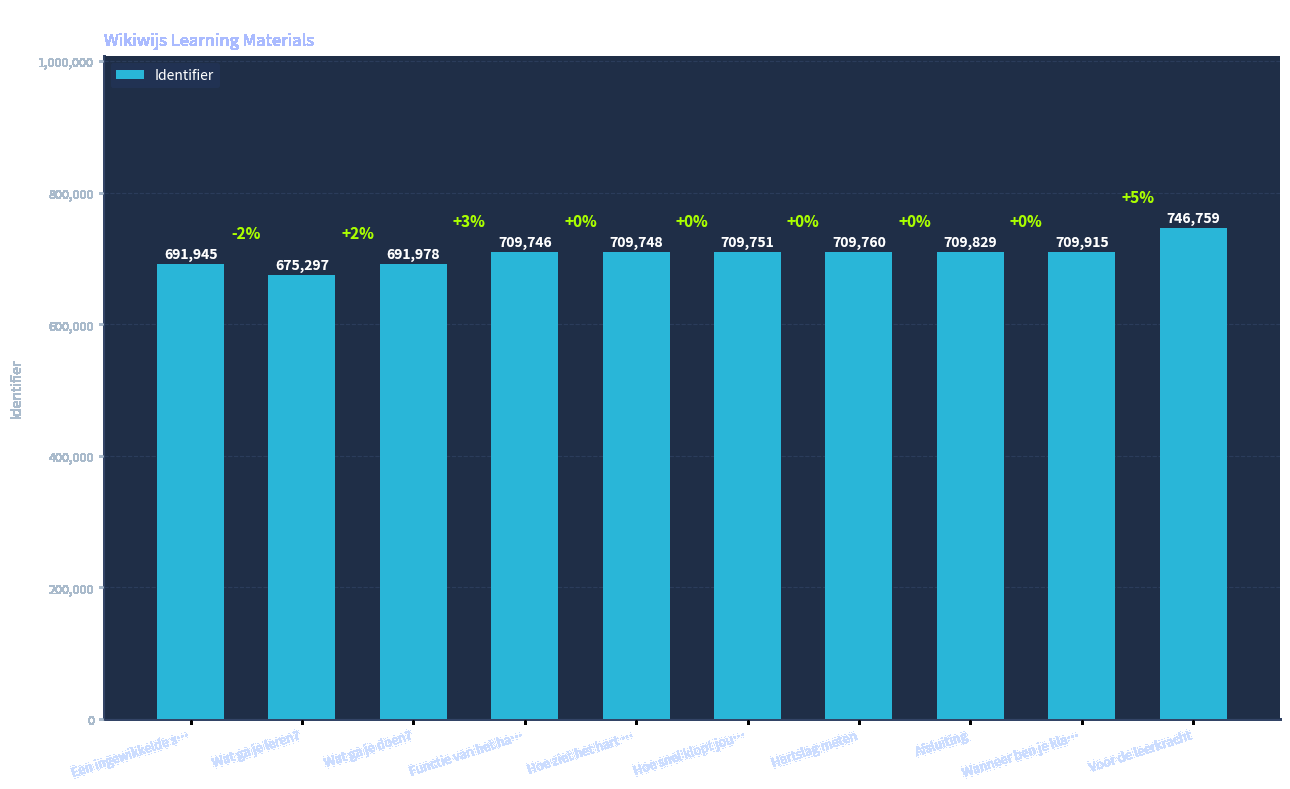

List the labels in order of value, smallest first.

Wat ga je leren?, Een ingewikkelde s…, Wat ga je doen?, Functie van het ha…, Hoe ziet het hart …, Hoe snel klopt jou…, Hartslag meten, Afsluiting, Wanneer ben je kla…, Voor de leerkracht